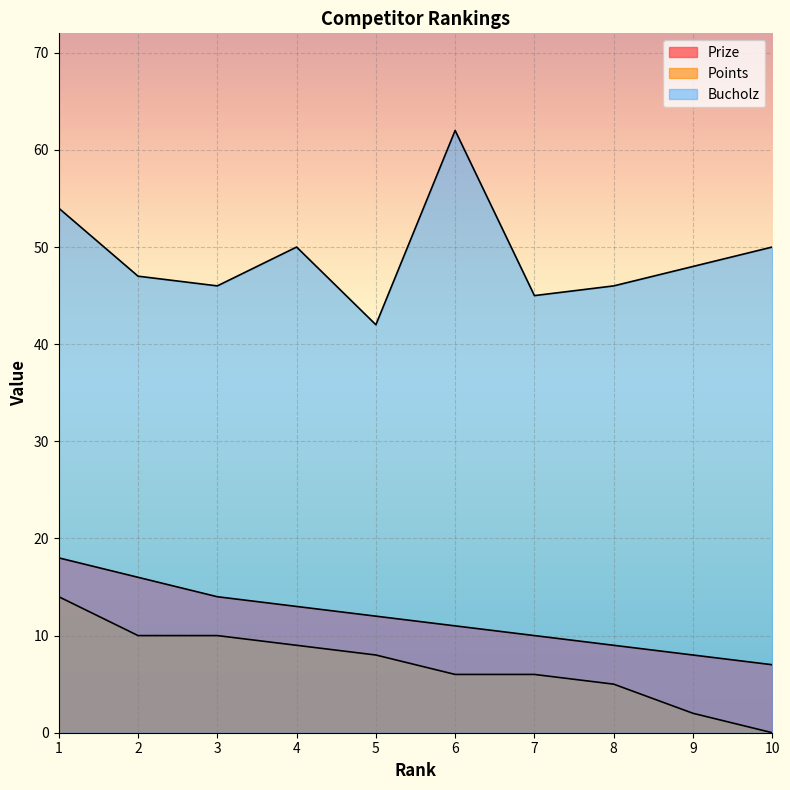

At which label does Prize first exceed 12?

1